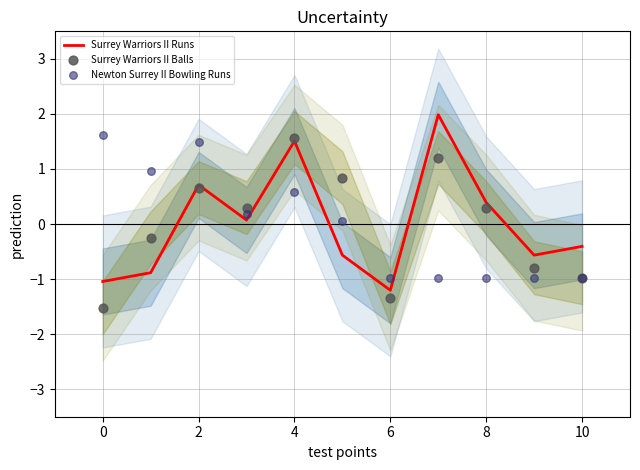

What are all the series names shown in the legend?

Surrey Warriors II Runs, Surrey Warriors II Balls, Newton Surrey II Bowling Runs